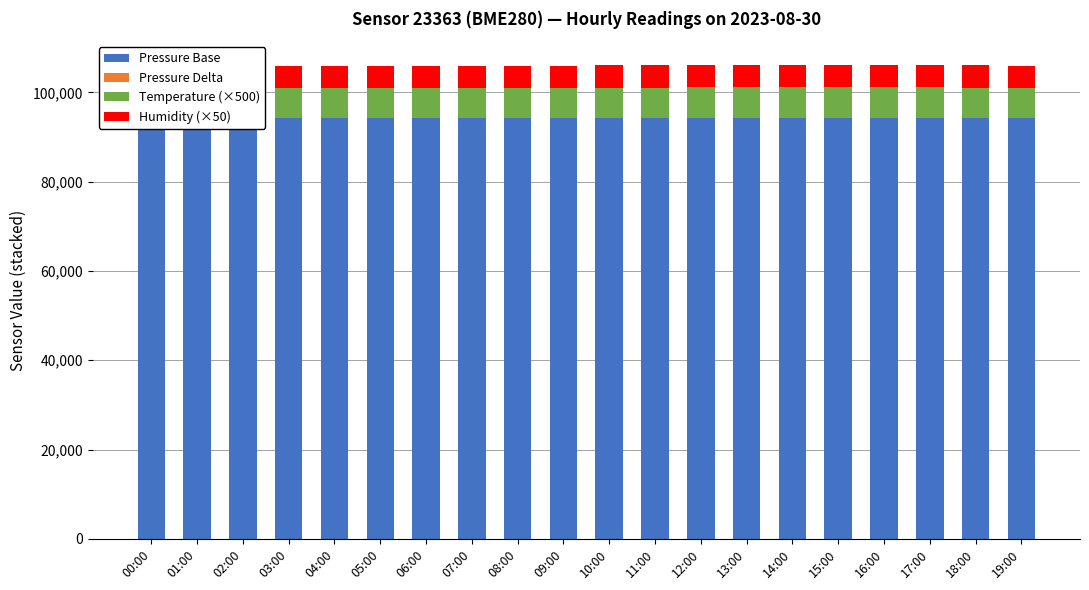

Rank the series at 07:00 from highest to lowest value.

Pressure Base, Temperature (×500), Humidity (×50), Pressure Delta